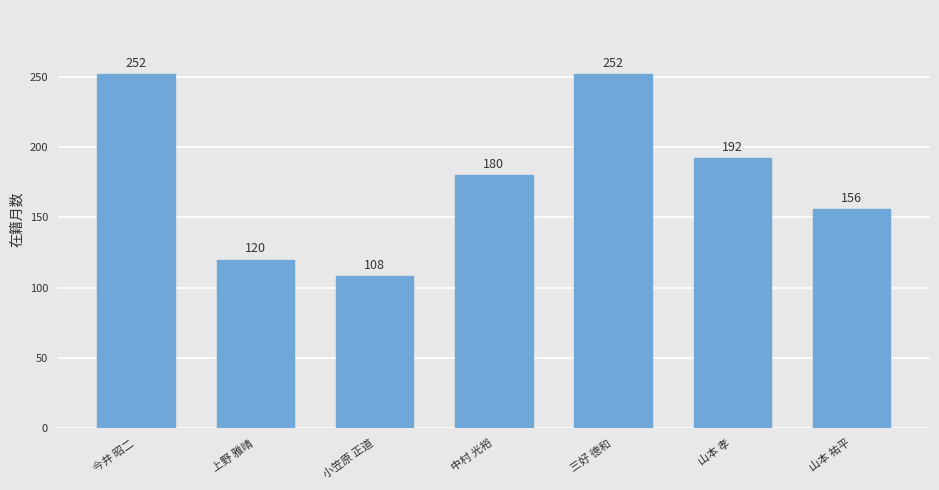

At which label is the value closest to 180?

中村 光裕